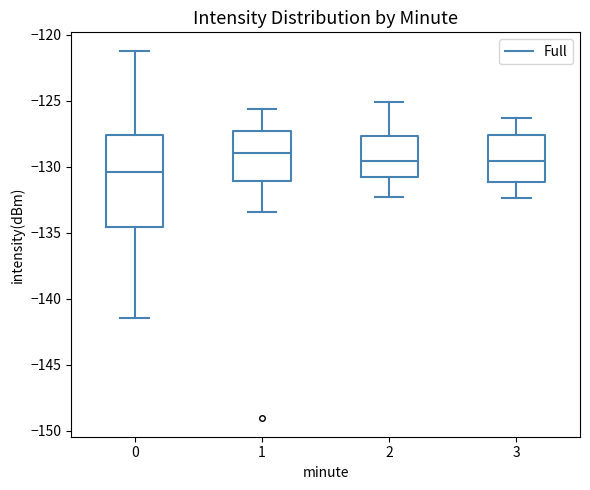

Reading left to right, read every box against the y-axis: the position of its median line, the range the box covers, and the ends of its whiskers. The values are not printed on the chart, so give them approximately, as read against the axis.

0: median -130.5, box -134.5 to -127.5, whiskers -141.5 to -121.0
1: median -129.0, box -131.0 to -127.5, whiskers -133.5 to -125.5
2: median -129.5, box -131.0 to -127.5, whiskers -132.5 to -125.0
3: median -129.5, box -131.0 to -127.5, whiskers -132.5 to -126.5